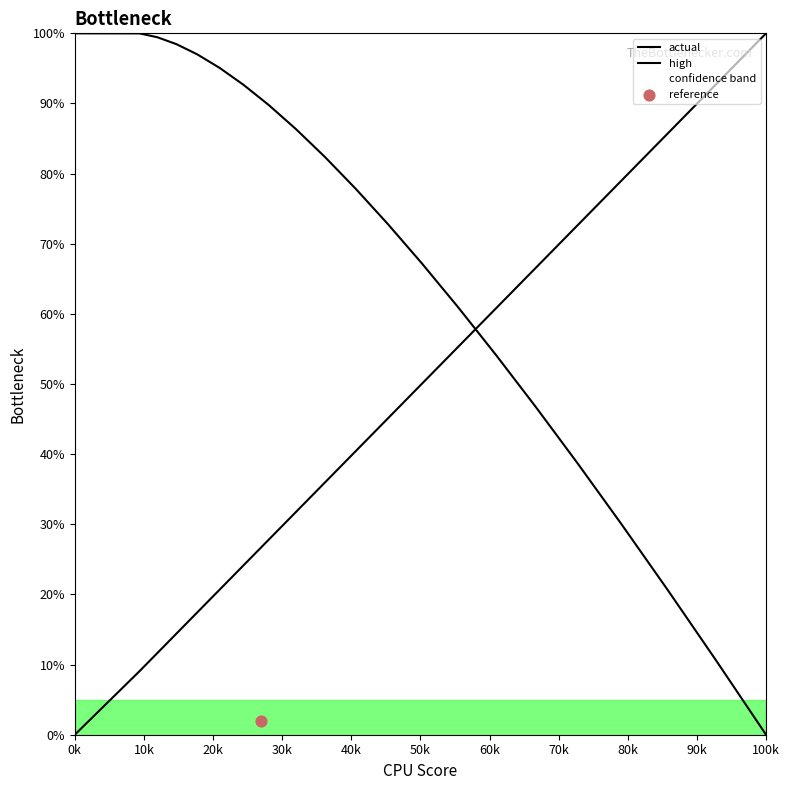

Which series has the largest total across all categories?

actual